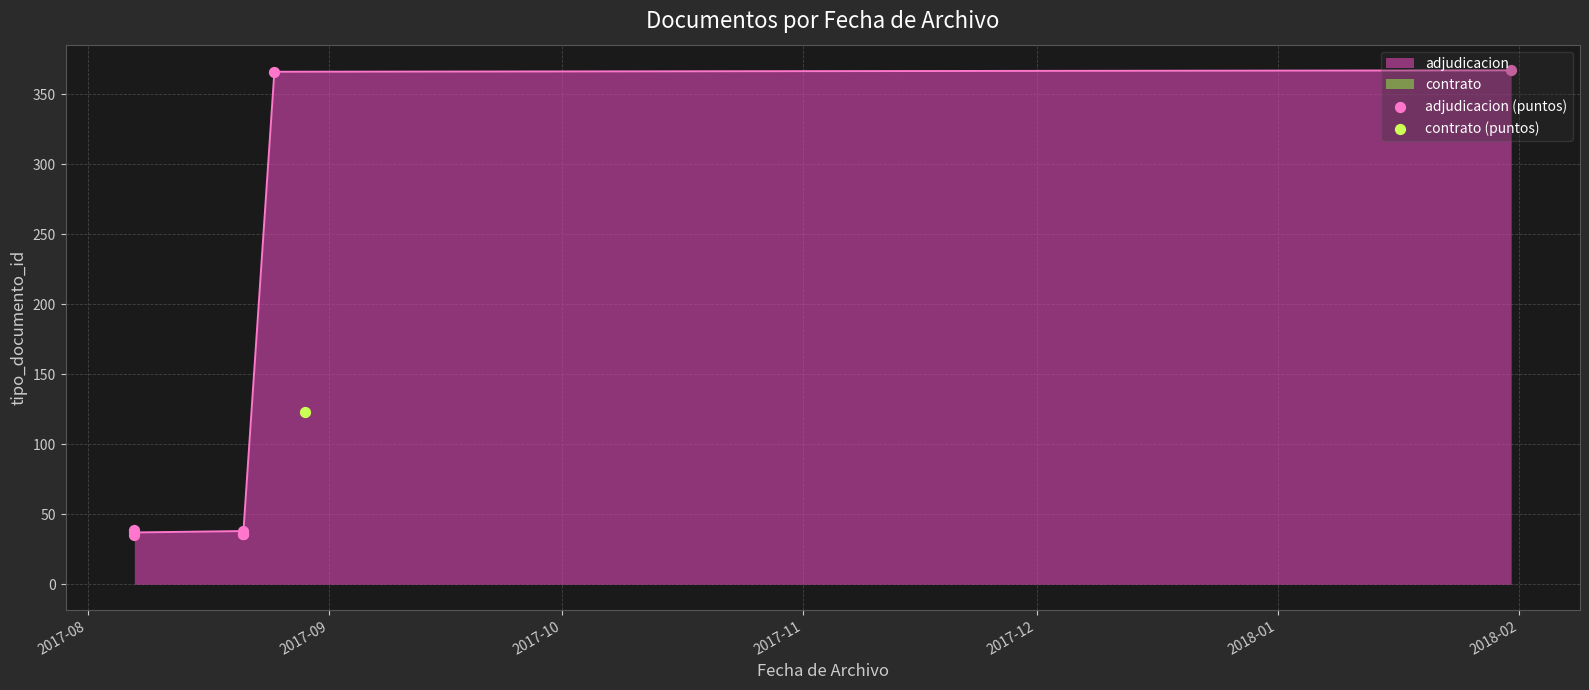

Between 2017-09 and 2017-08, which is larger?

2017-09